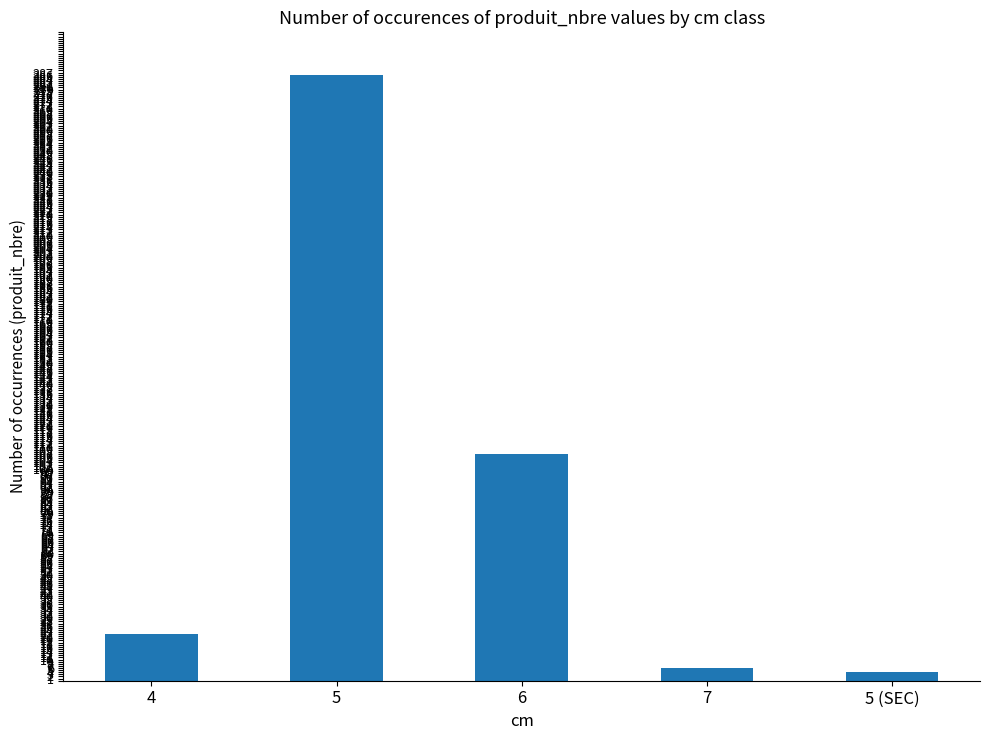

What is the difference between the maximum and second lowest values?

280